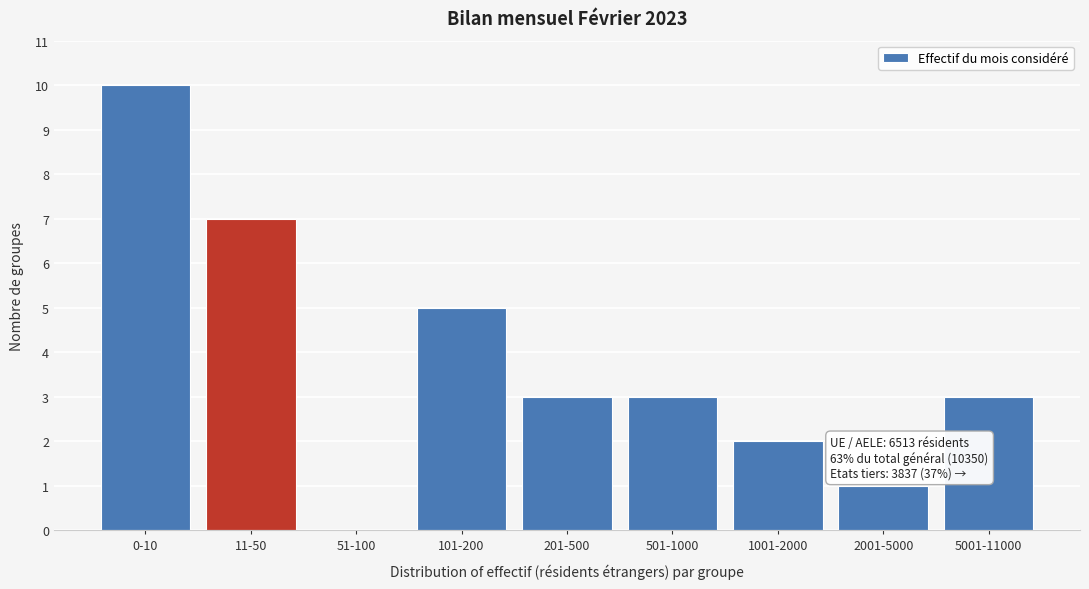

Reading left to right, extract all data points from this chart.

0-10=10	11-50=7	51-100=0	101-200=5	201-500=3	501-1000=3	1001-2000=2	2001-5000=1	5001-11000=3